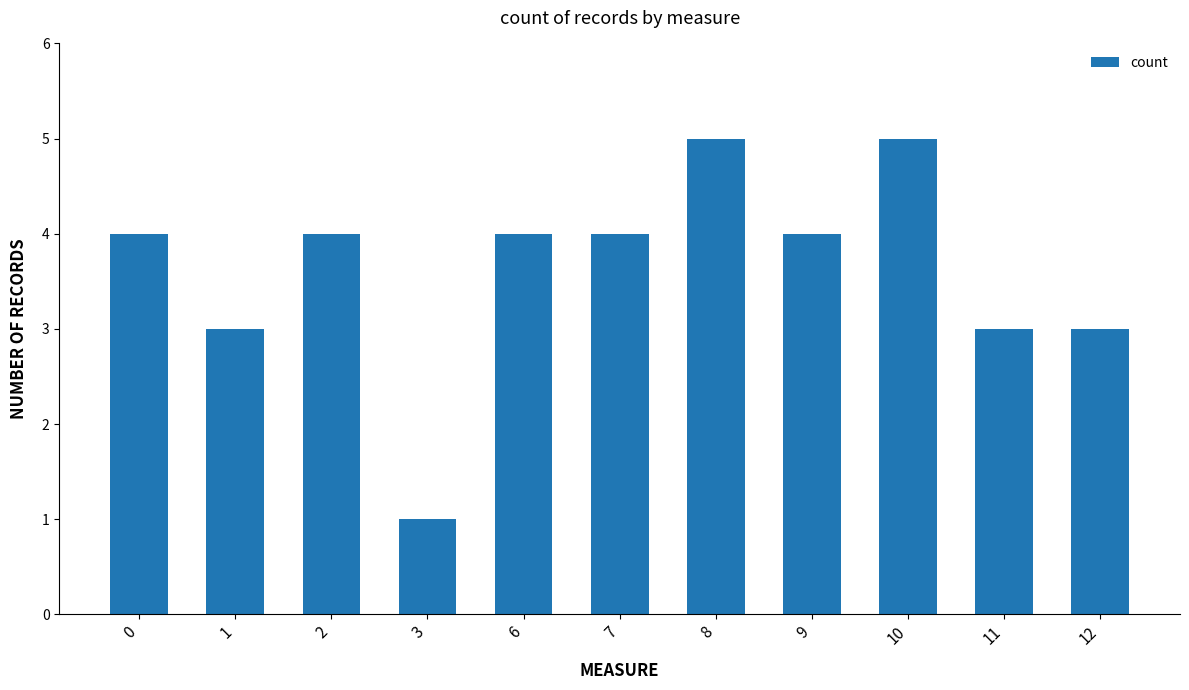

True or false: the data shows 7 at 10.

False